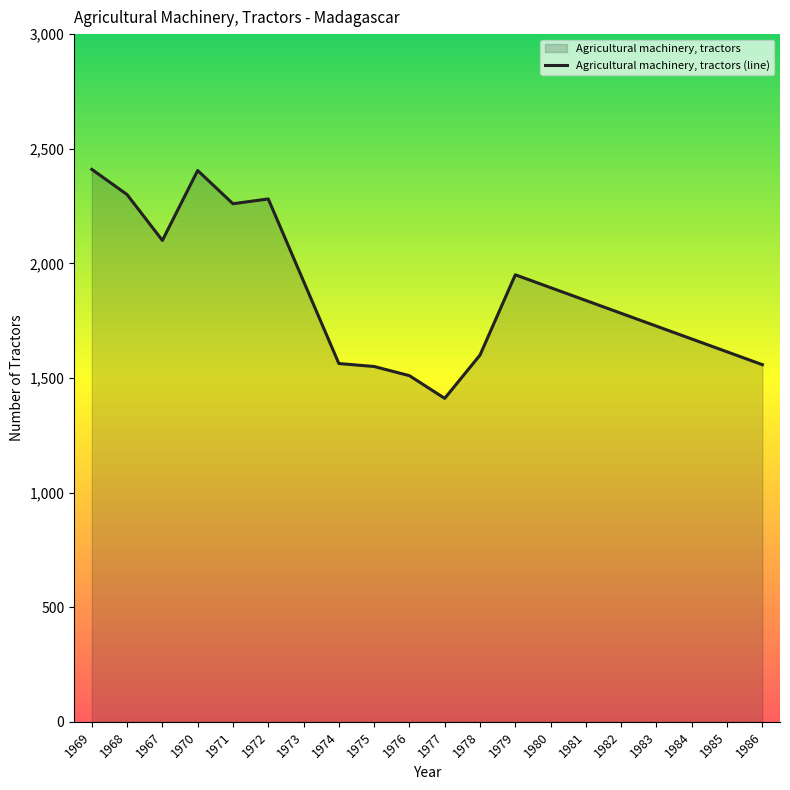

Which has a higher value, 1967 or 1977?

1967